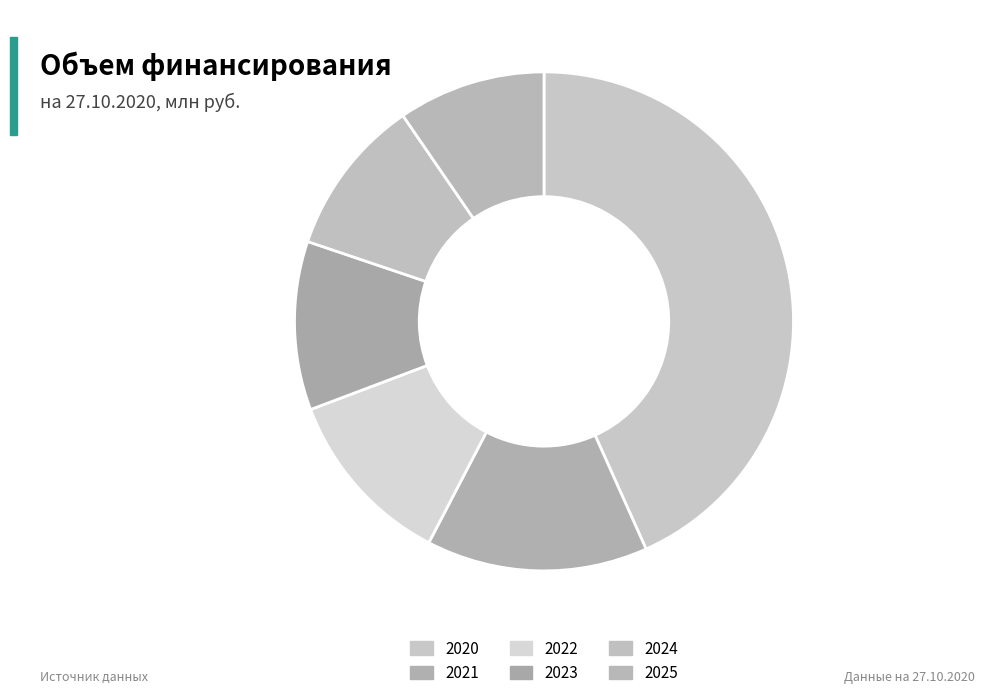

Is 2021 the majority of the pie?

No